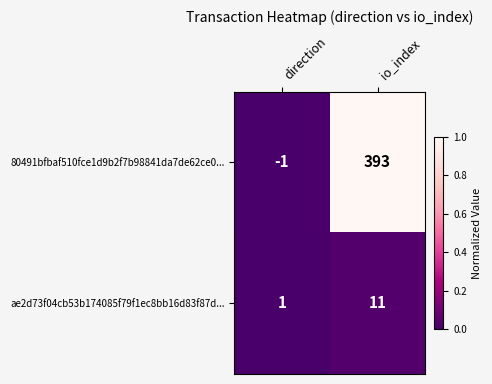

True or false: ae2d73f04cb53b174085f79f1ec8bb16d83f87d... has a value of 0 at direction.

False